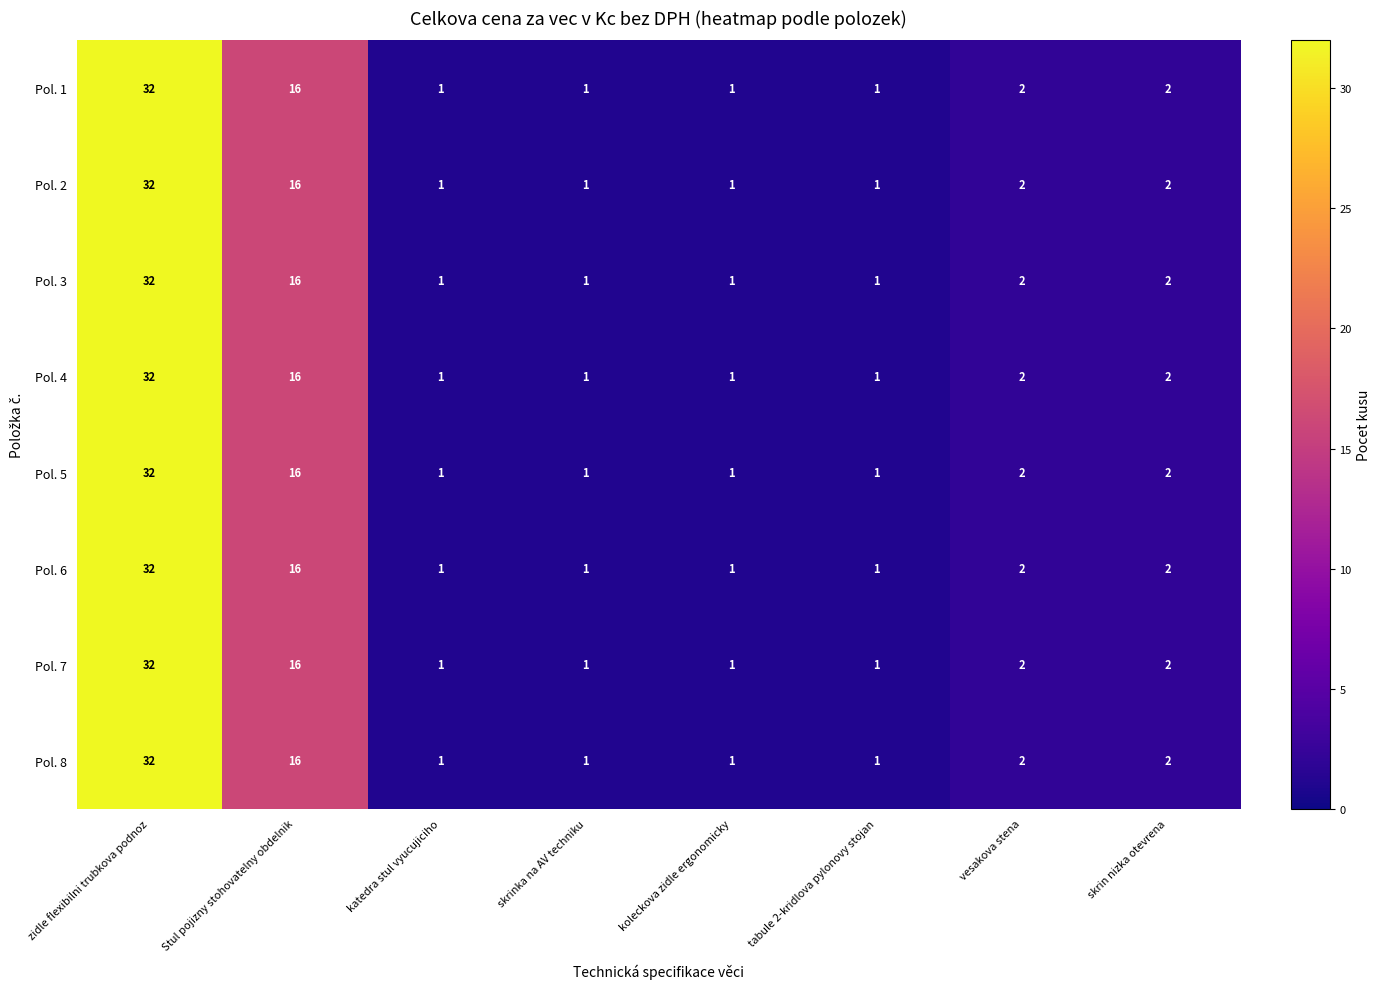

At which category does the chart reach its peak across all series?

zidle flexibilni trubkova podnoz